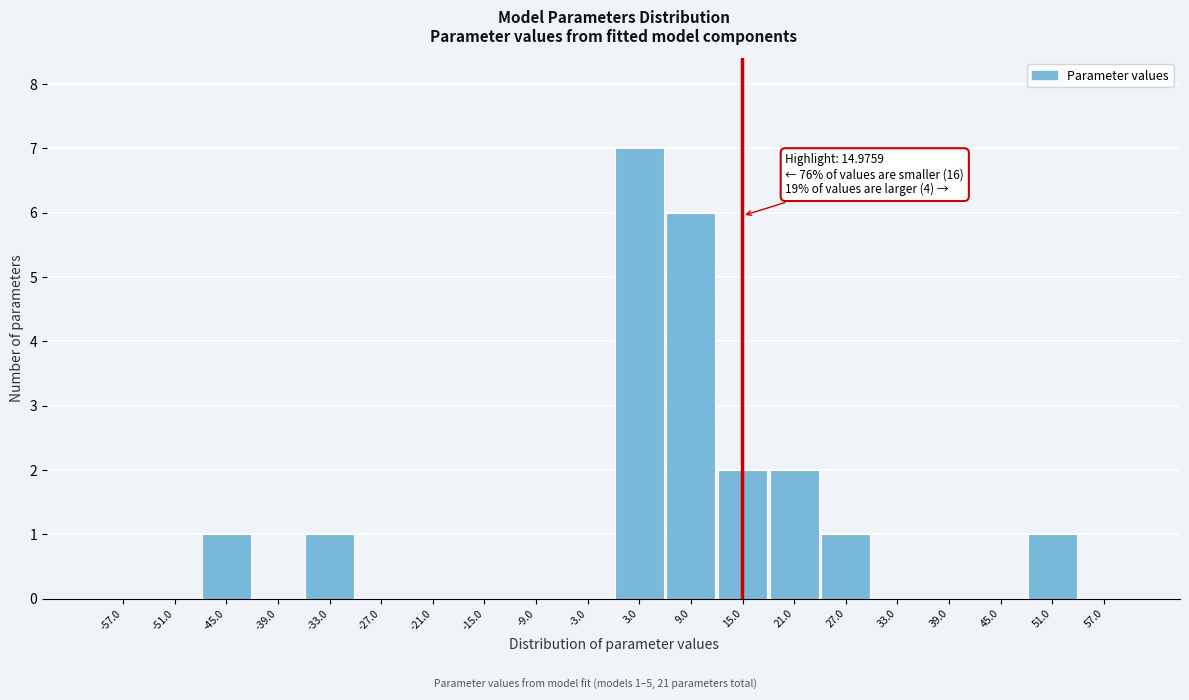

Over which range of the x-axis is the bar tallest?

0 to 6